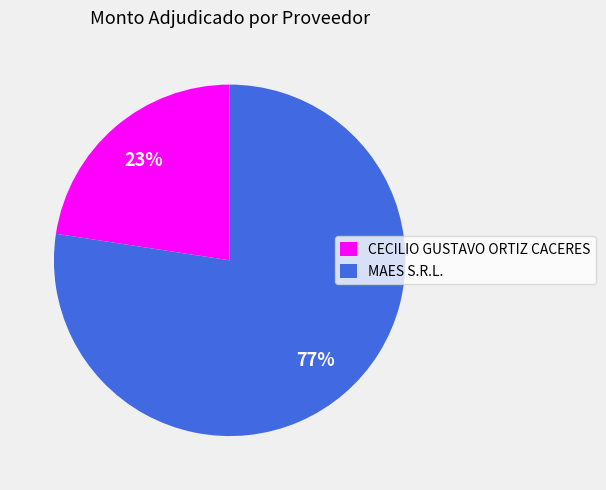

Combined, do CECILIO GUSTAVO ORTIZ CACERES and MAES S.R.L. account for over 50%?

Yes